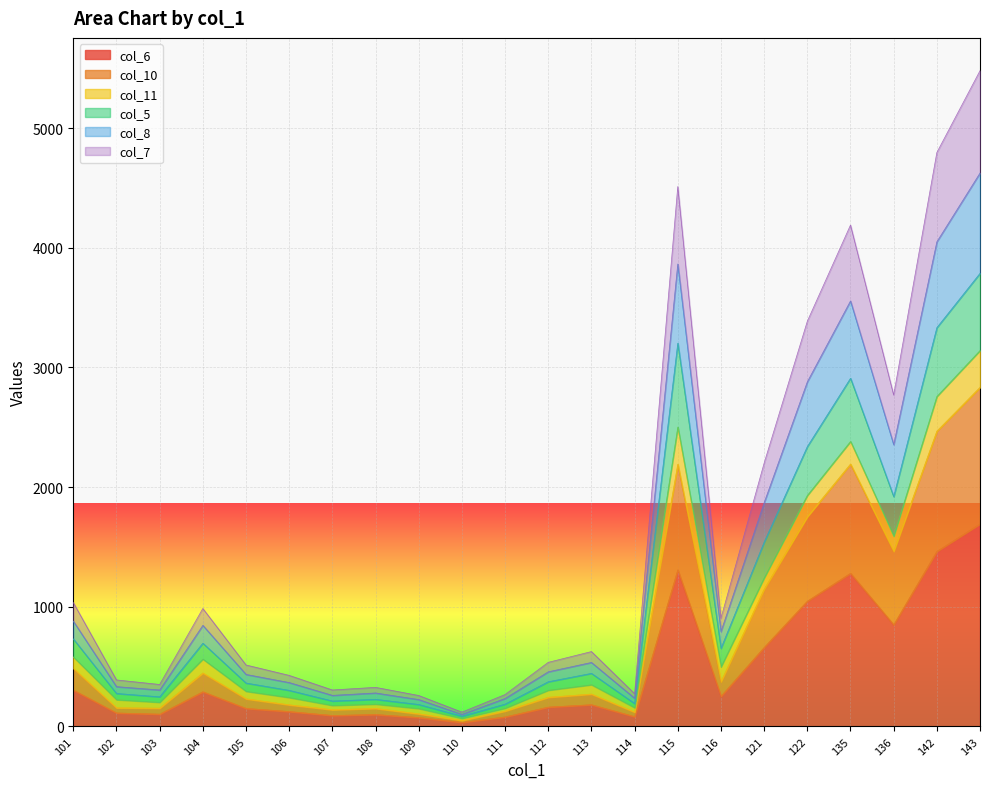

Which category has the highest value in the col_6 series?

143